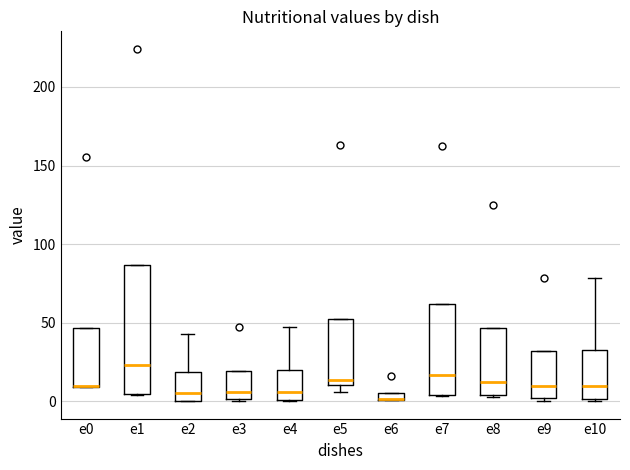

Which box is the tallest, from its lower edge to its upper edge?

e1